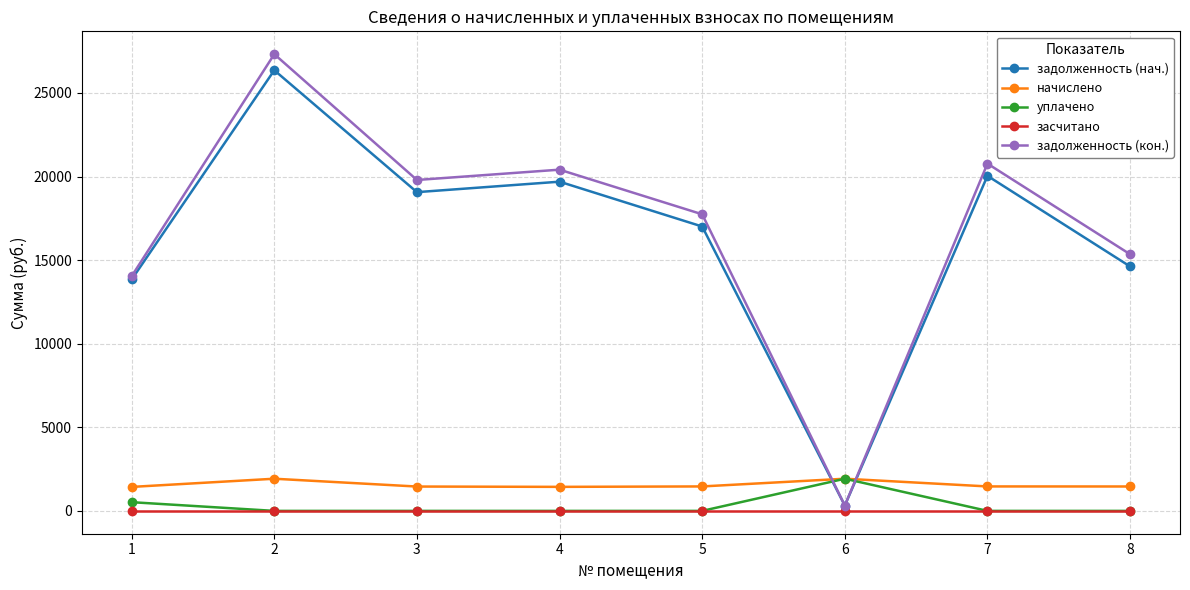

What is the greatest value displayed?

27321.5